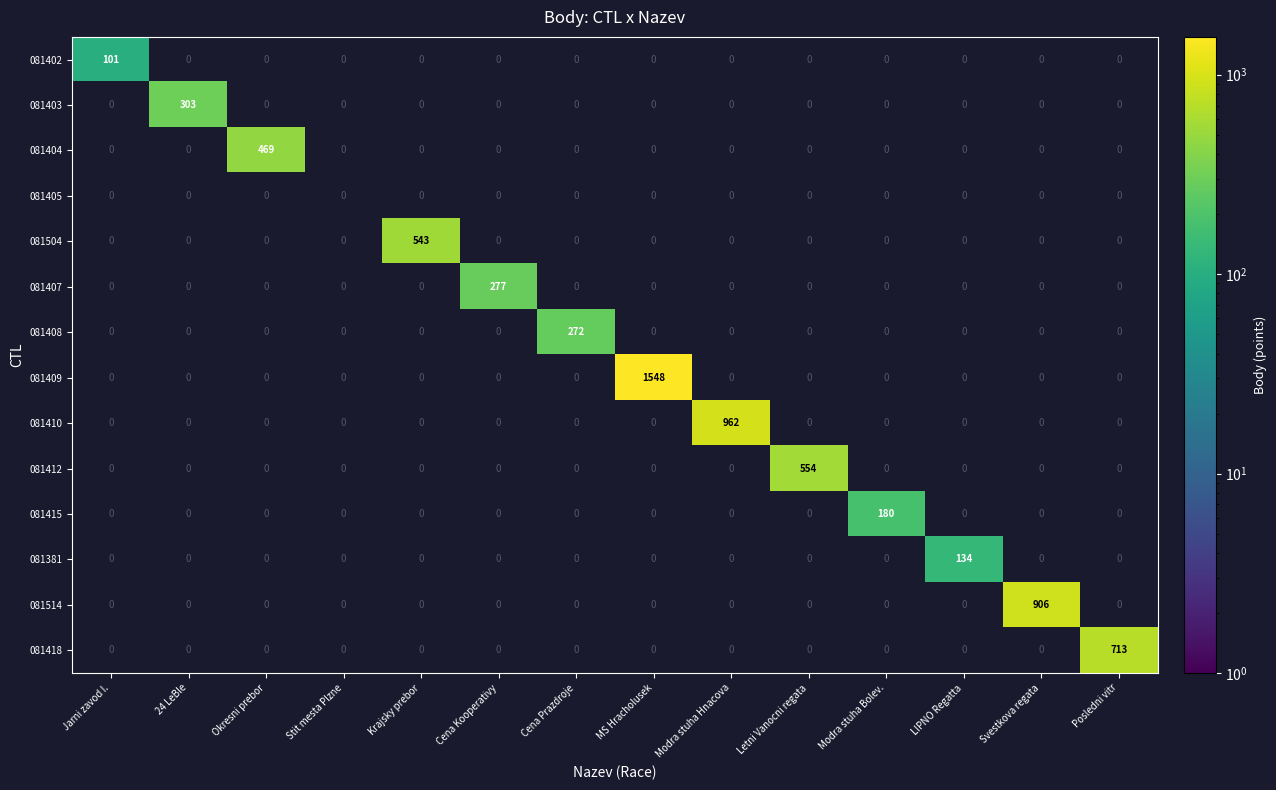

The value of 081402 at Jarni zavod I. is 101. True or false?

True